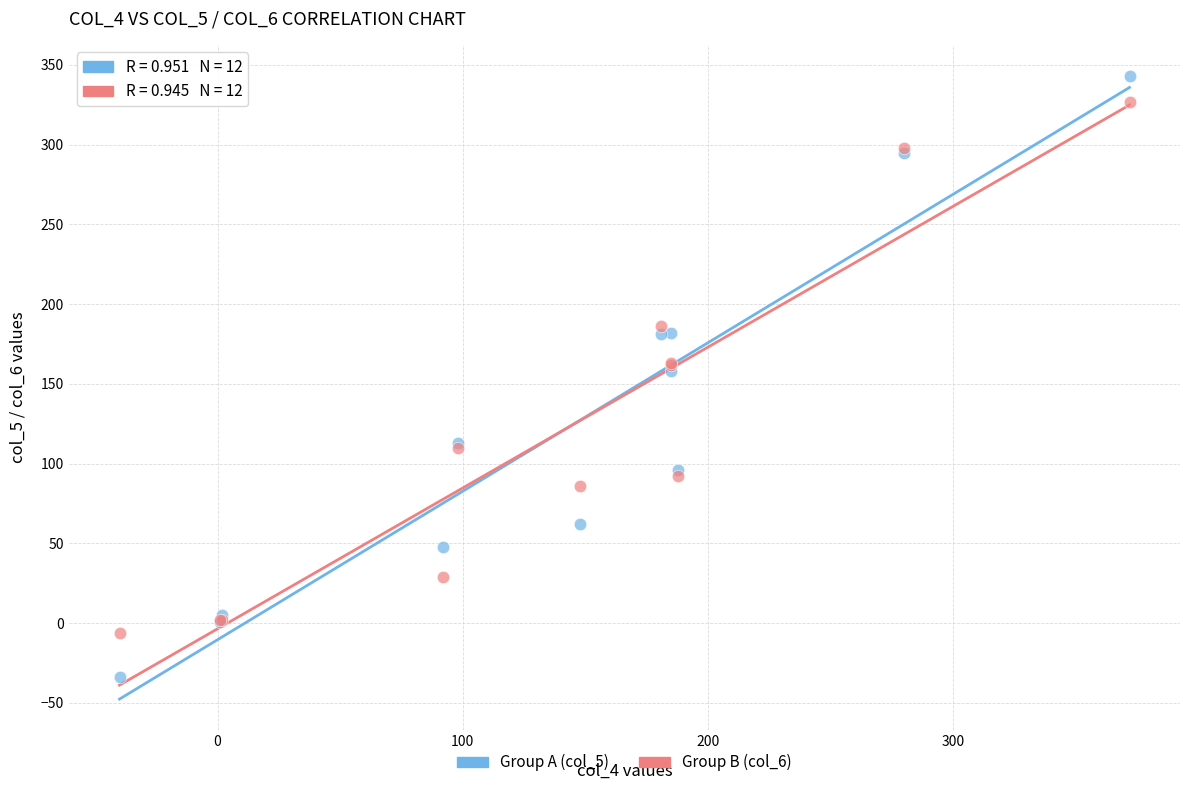

What is the X range (max minus min) for the scatter plot?

412